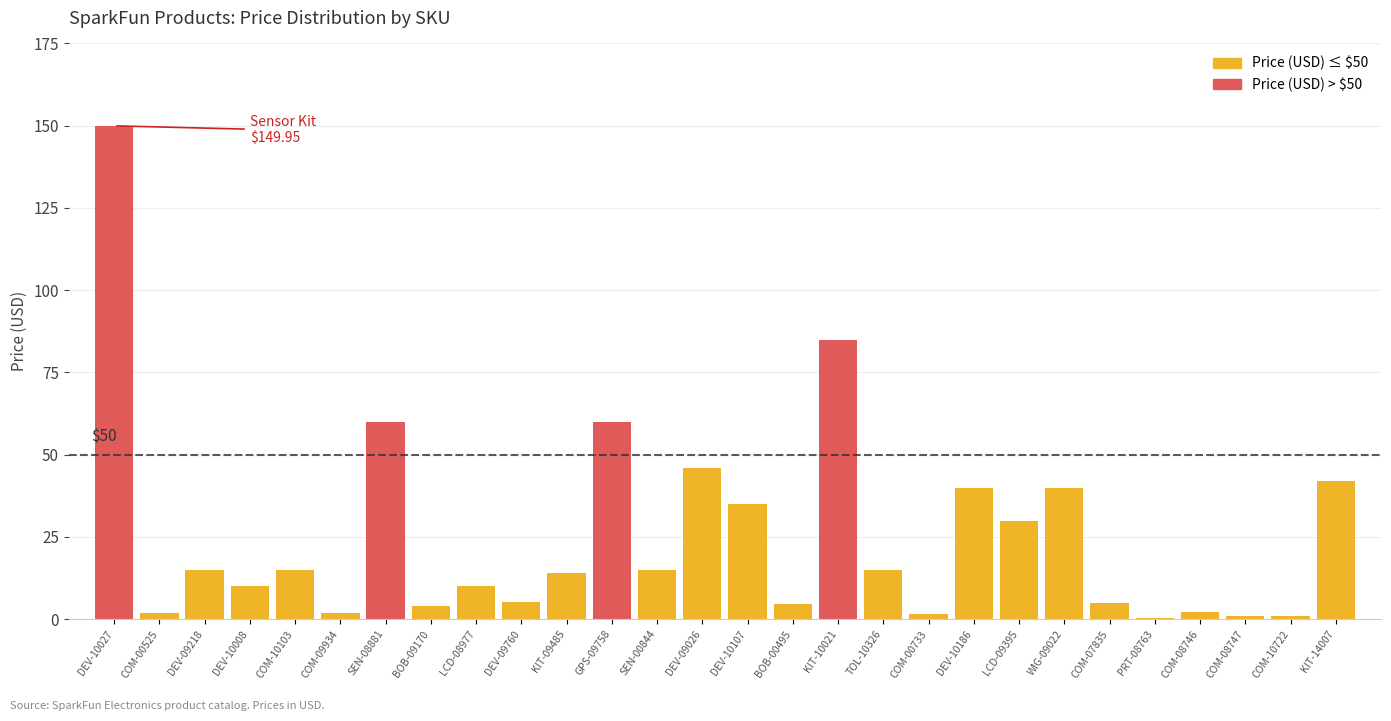

How many bars are there in each group?

2